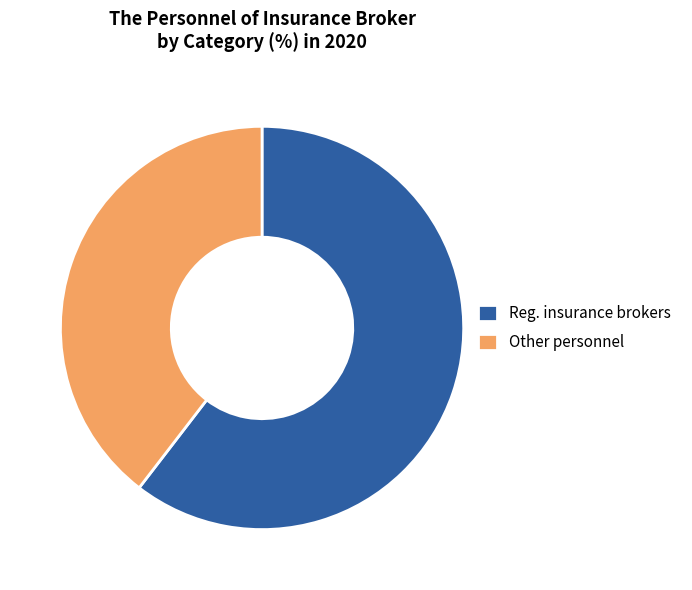

Do Reg. insurance brokers and Other personnel together represent more than half of the pie?

Yes